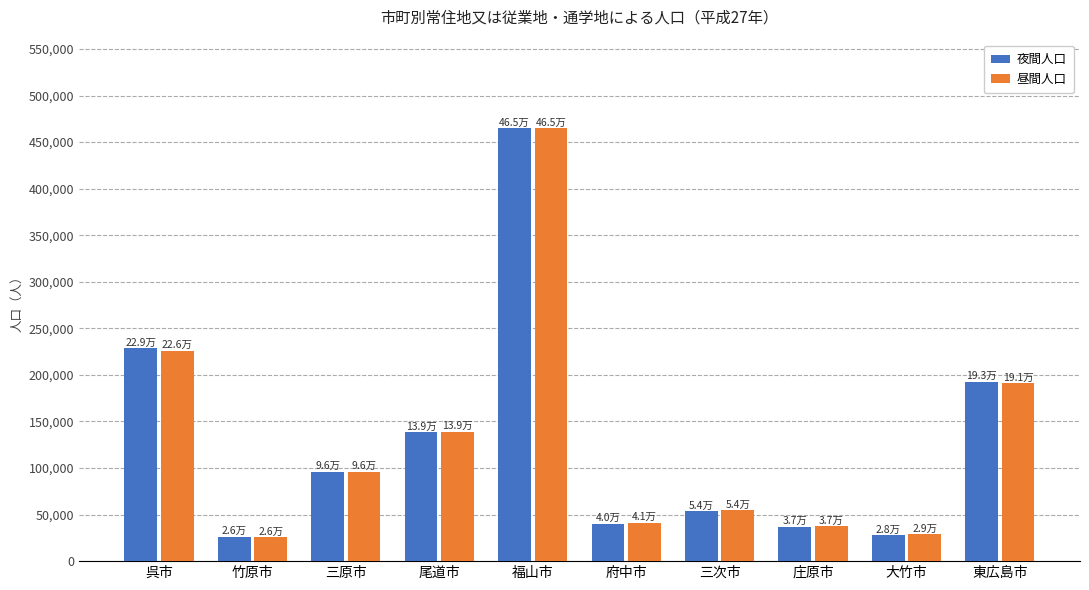

The value of 夜間人口 at 三原市 is 22053. True or false?

False